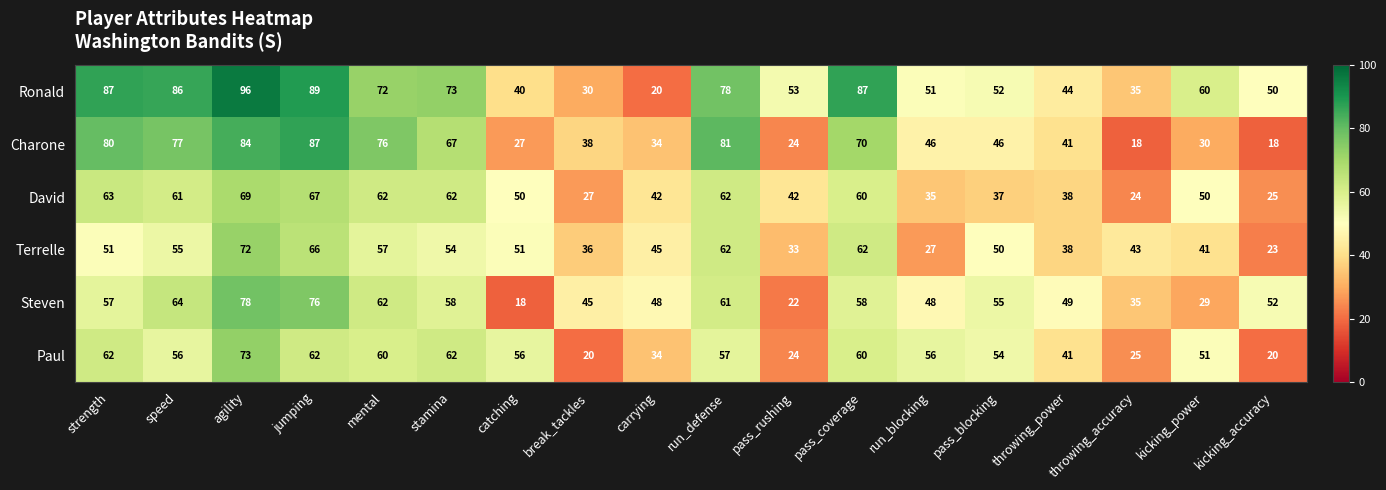

Rank the series at kicking_power from highest to lowest value.

Ronald, Paul, David, Terrelle, Charone, Steven